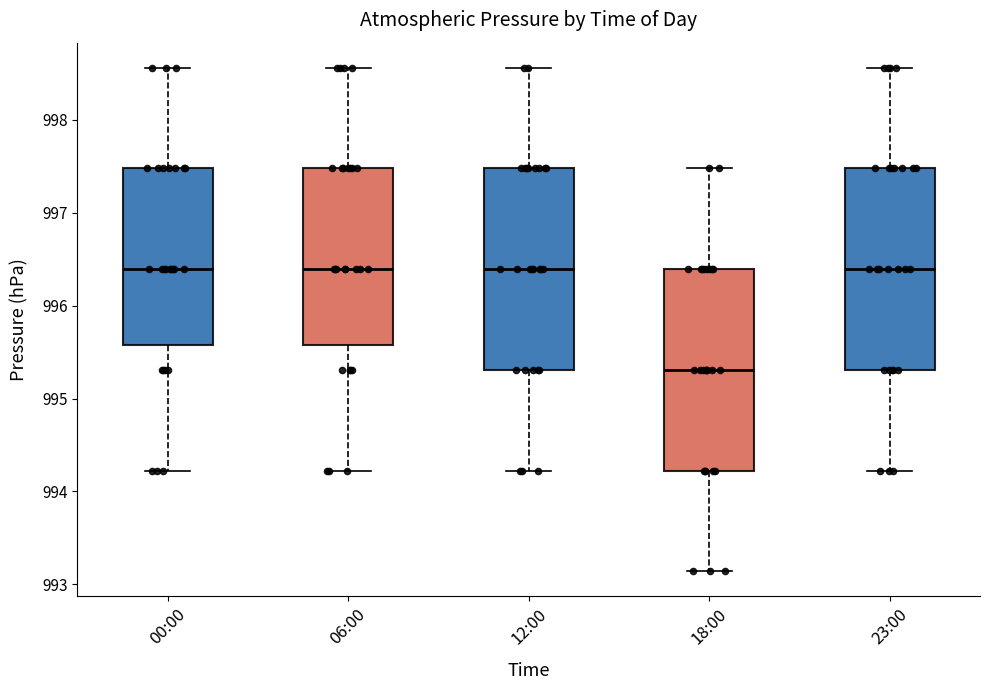

Which box has the lowest median line?

18:00